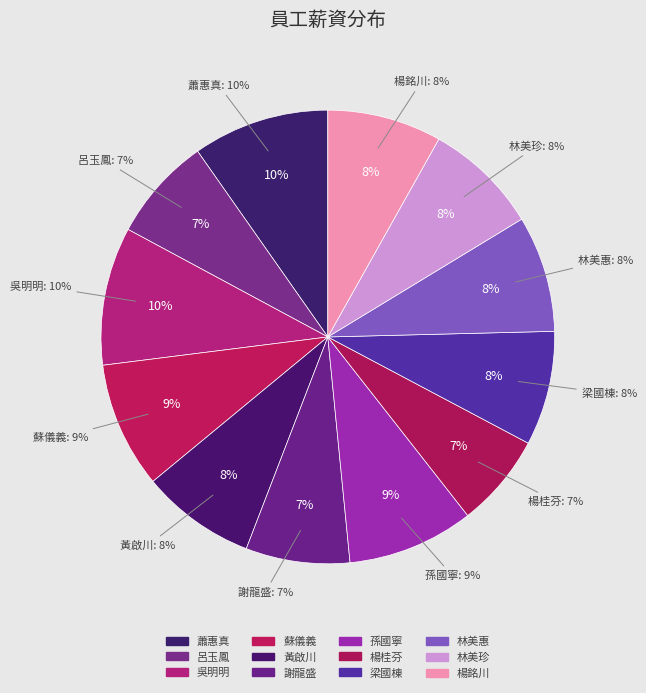

Does any single category account for the majority?

No